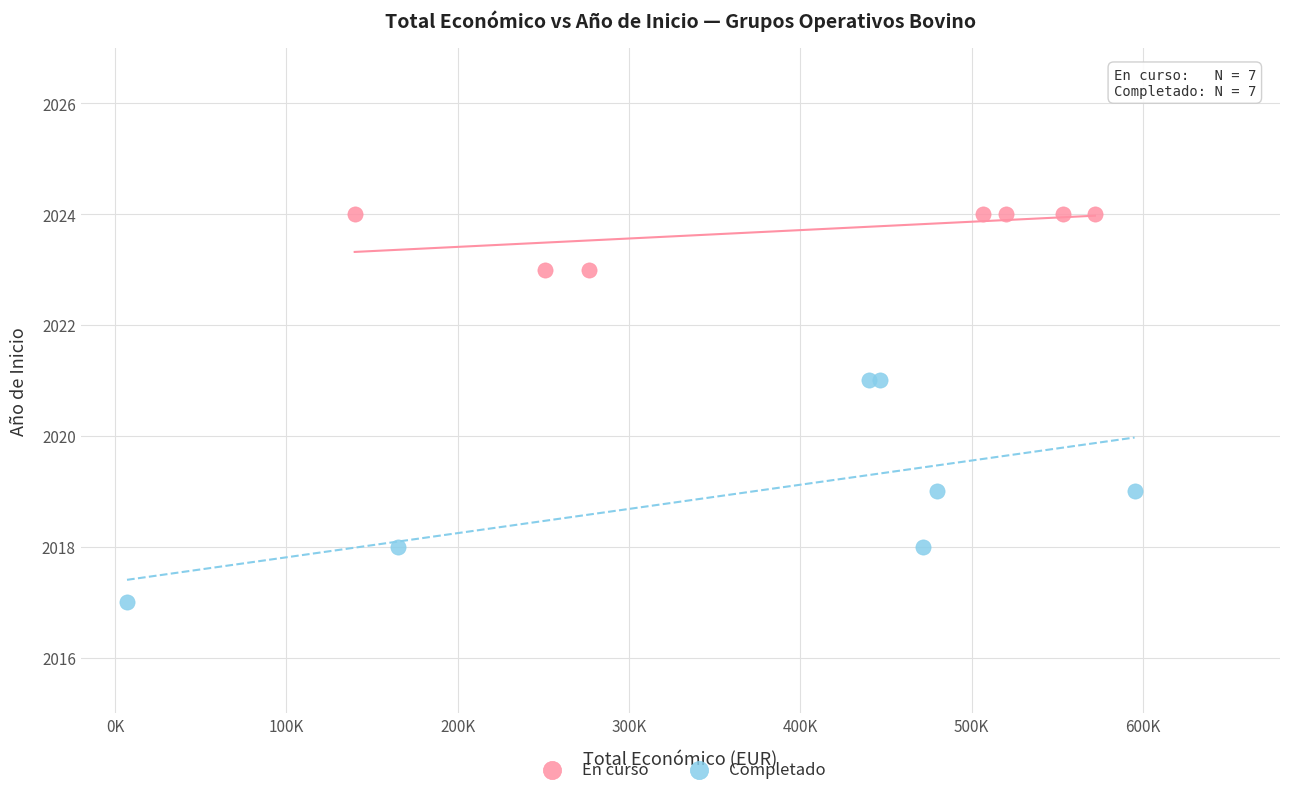

Which series reaches the minimum Y coordinate?

Completado